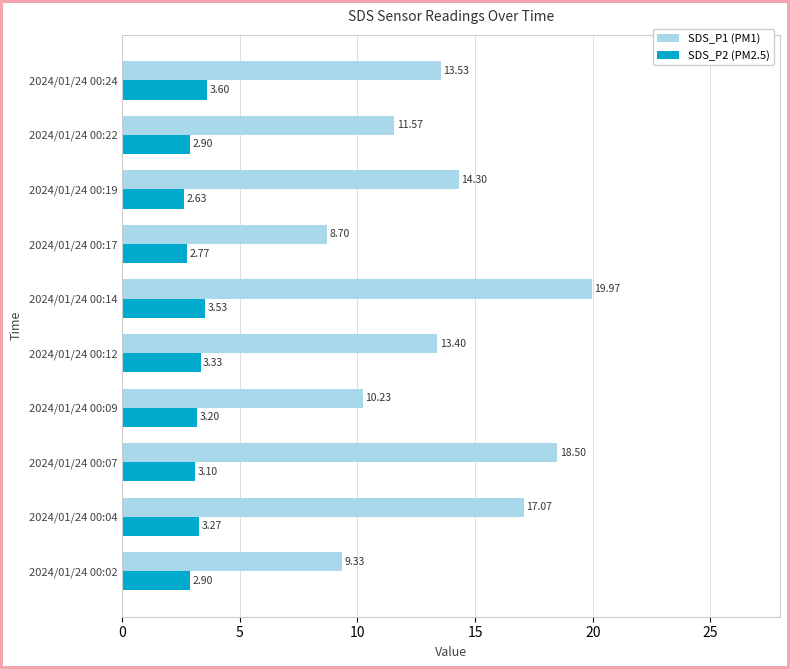

Is the value of SDS_P2 (PM2.5) at 2024/01/24 00:24 greater than the value of SDS_P1 (PM1) at 2024/01/24 00:04?

No